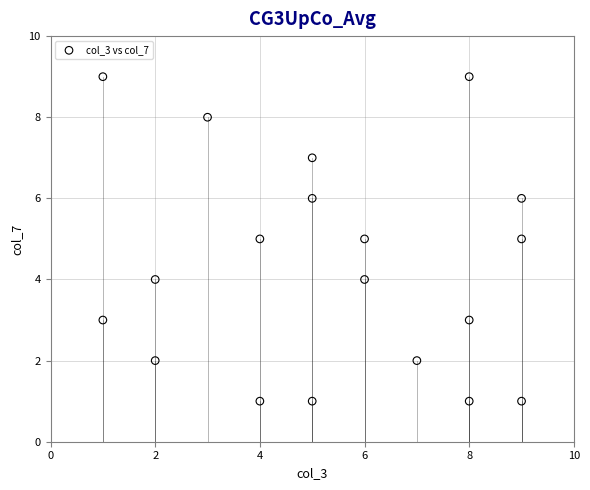

What is the range of Y values (max minus min)?

8